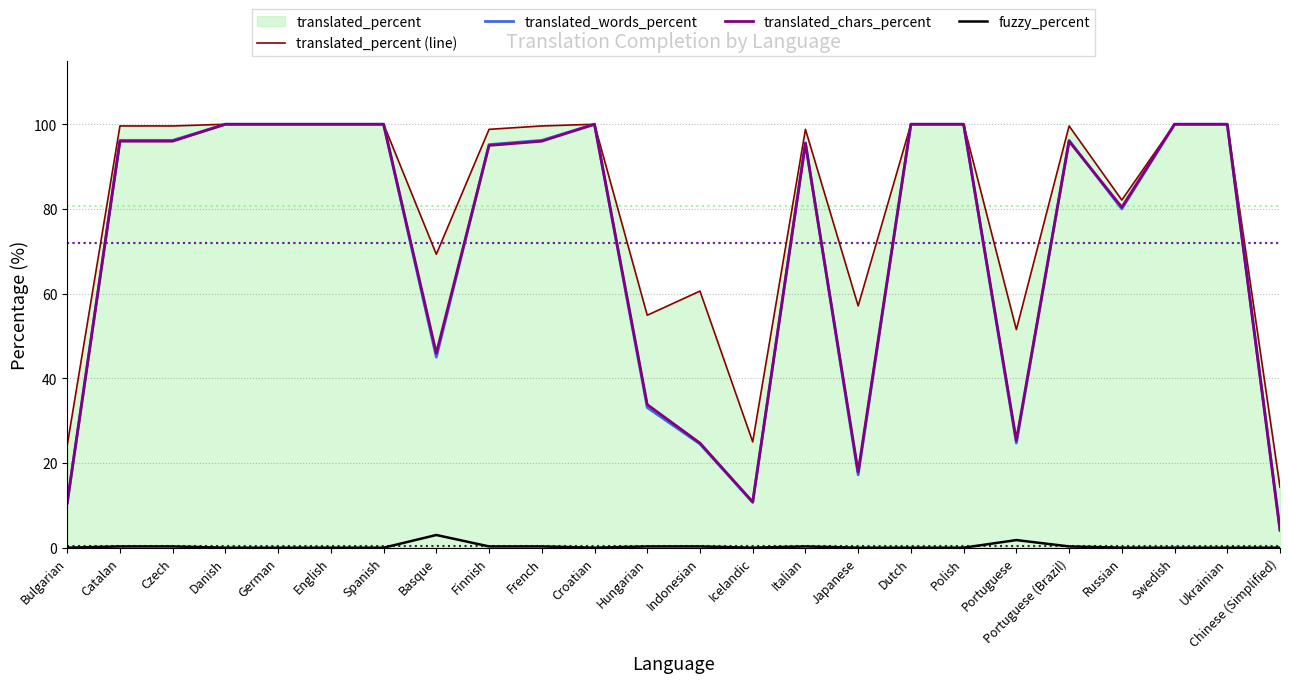

What is the label of the 19th point from the right?

English